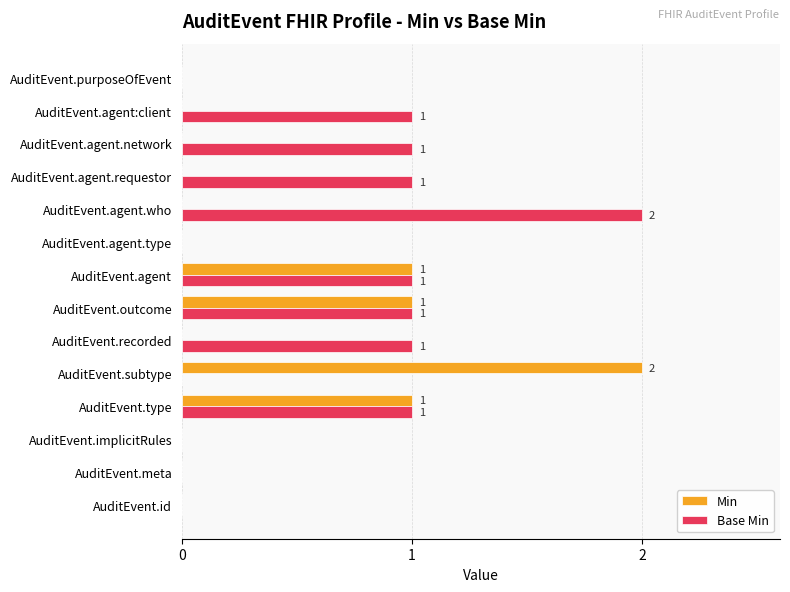

What are all the series names shown in the legend?

Min, Base Min